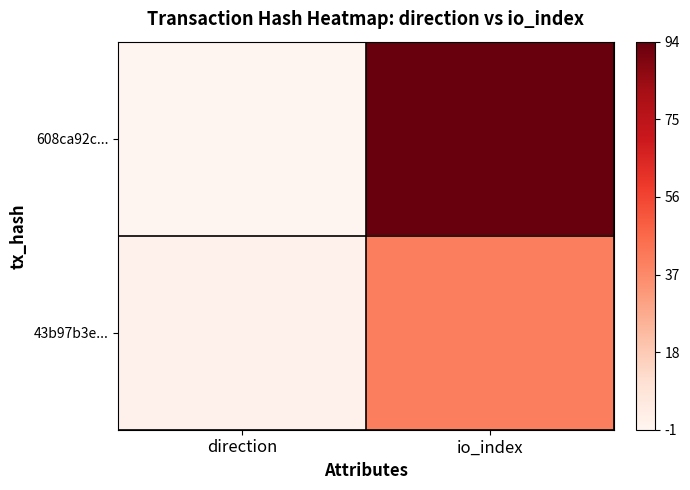

What is the maximum value shown in the chart?

1.0